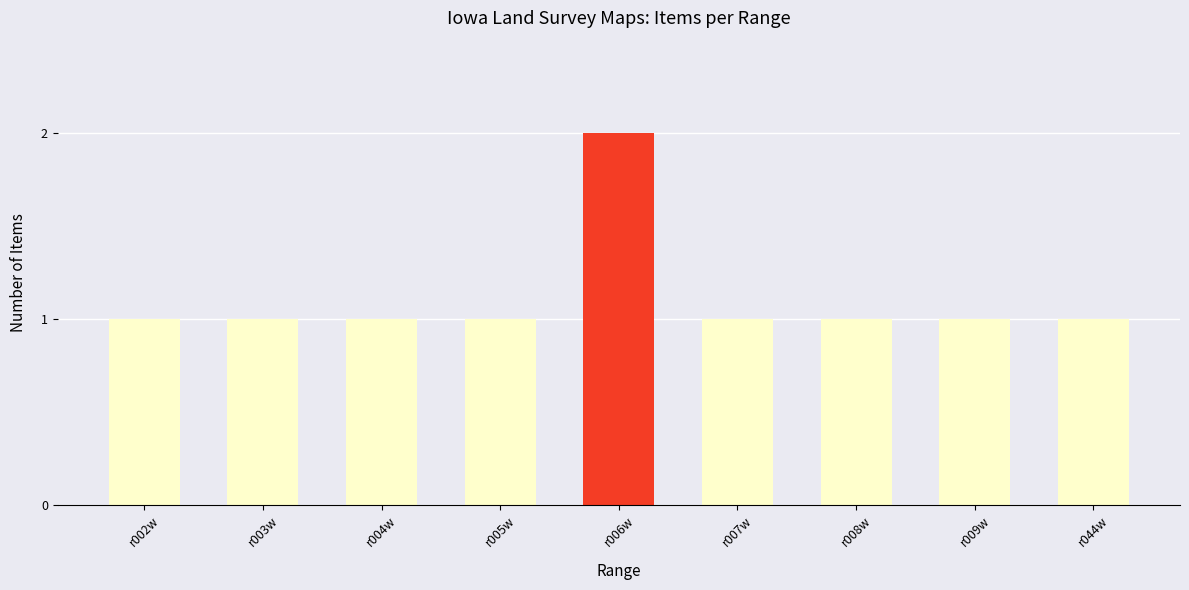

What is the label of the 7th bar from the left?

r008w